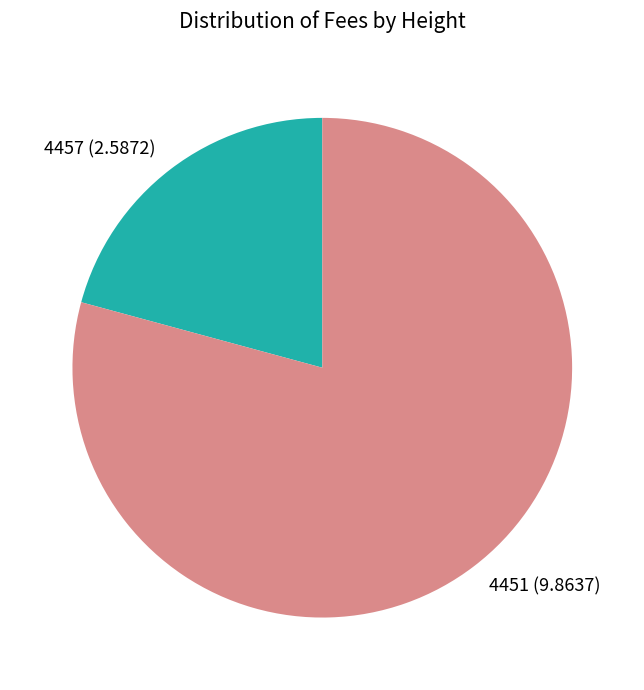

Is it true that 4457 is 13% of the pie?

False